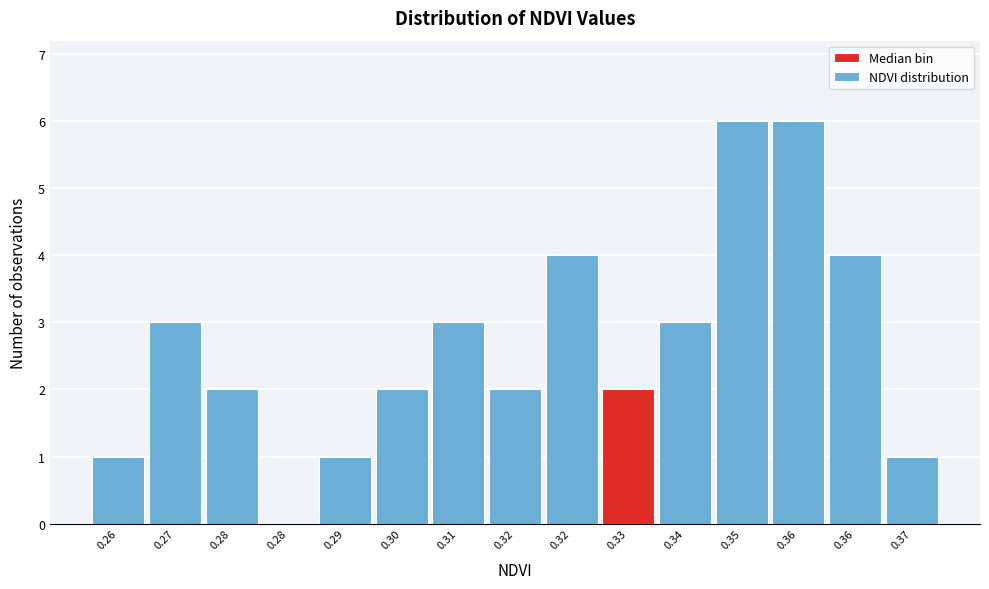

How many positive values are there?

14